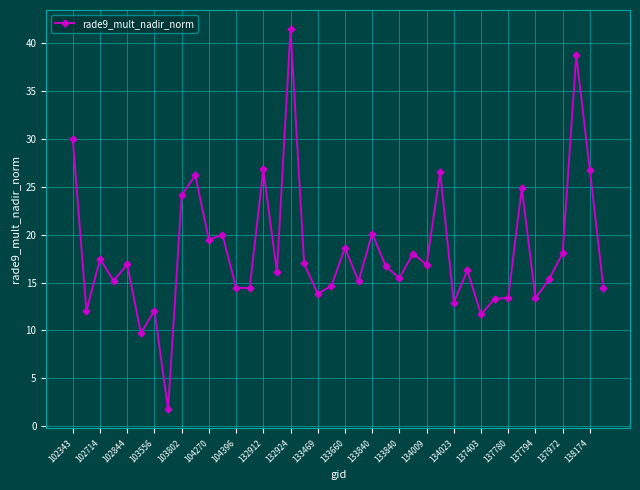

What is the minimum value shown in the chart?

1.8